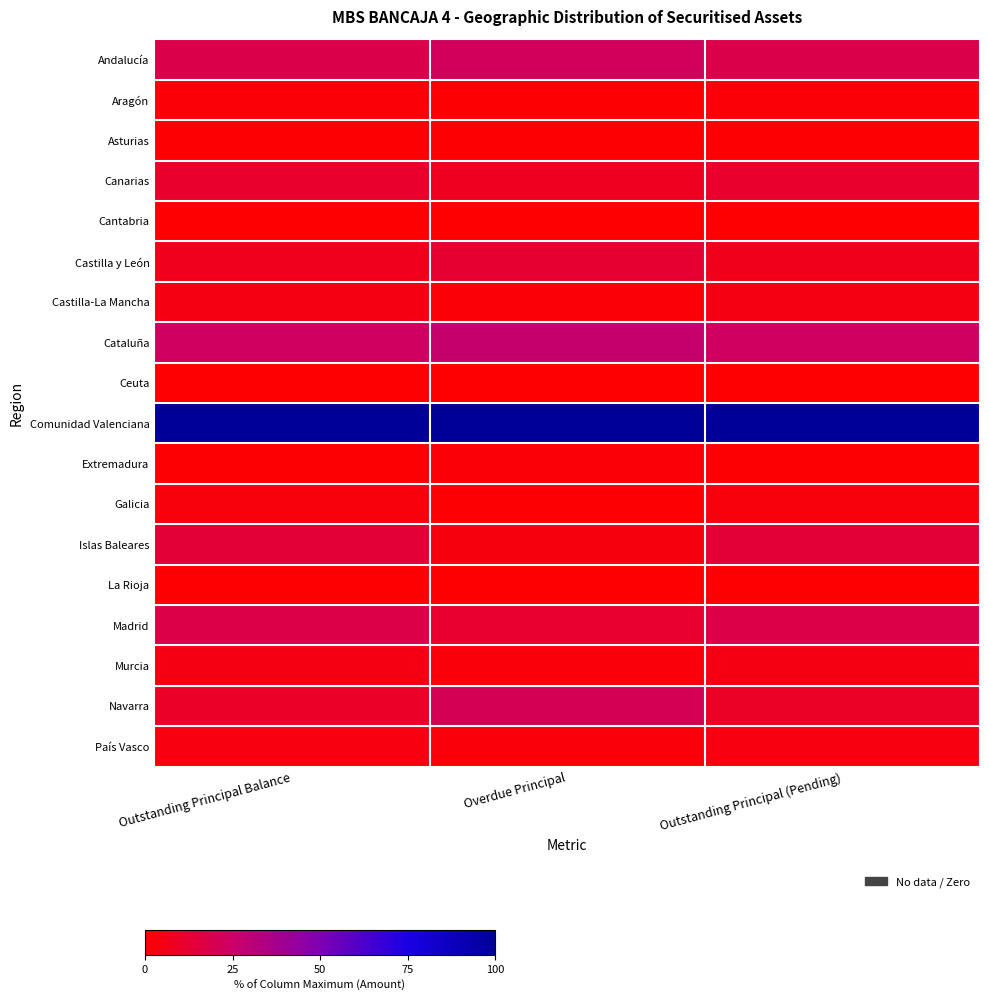

Reading left to right, list all the values displayed in this chart.

Andalucía: Outstanding Principal Balance=18.2	Overdue Principal=22.6	Outstanding Principal (Pending)=18.1
Aragón: Outstanding Principal Balance=1.8	Overdue Principal=0.8	Outstanding Principal (Pending)=1.8
Asturias: Outstanding Principal Balance=1.0	Overdue Principal=1.3	Outstanding Principal (Pending)=1.0
Canarias: Outstanding Principal Balance=10.6	Overdue Principal=8.2	Outstanding Principal (Pending)=10.6
Cantabria: Outstanding Principal Balance=0.4	Overdue Principal=0.1	Outstanding Principal (Pending)=0.4
Castilla y León: Outstanding Principal Balance=7.1	Overdue Principal=12.4	Outstanding Principal (Pending)=7.0
Castilla-La Mancha: Outstanding Principal Balance=4.9	Overdue Principal=1.8	Outstanding Principal (Pending)=5.0
Cataluña: Outstanding Principal Balance=23.6	Overdue Principal=27.2	Outstanding Principal (Pending)=23.6
Ceuta: Outstanding Principal Balance=0.0	Overdue Principal=0.0	Outstanding Principal (Pending)=0.0
Comunidad Valenciana: Outstanding Principal Balance=100.0	Overdue Principal=100.0	Outstanding Principal (Pending)=100.0
Extremadura: Outstanding Principal Balance=1.0	Overdue Principal=1.9	Outstanding Principal (Pending)=1.0
Galicia: Outstanding Principal Balance=3.1	Overdue Principal=1.0	Outstanding Principal (Pending)=3.2
Islas Baleares: Outstanding Principal Balance=13.4	Overdue Principal=3.5	Outstanding Principal (Pending)=13.5
La Rioja: Outstanding Principal Balance=0.6	Overdue Principal=0.7	Outstanding Principal (Pending)=0.6
Madrid: Outstanding Principal Balance=17.8	Overdue Principal=11.8	Outstanding Principal (Pending)=17.9
Murcia: Outstanding Principal Balance=4.9	Overdue Principal=2.8	Outstanding Principal (Pending)=5.0
Navarra: Outstanding Principal Balance=9.8	Overdue Principal=21.0	Outstanding Principal (Pending)=9.7
País Vasco: Outstanding Principal Balance=4.0	Overdue Principal=2.6	Outstanding Principal (Pending)=4.1